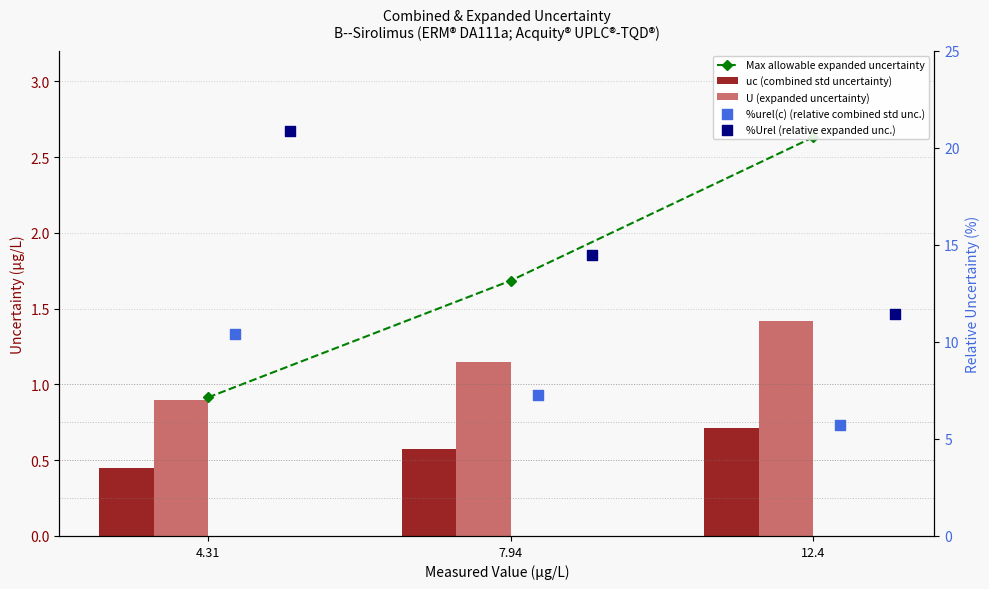

Which series has the largest Y range (max minus min)?

%Urel (relative expanded unc.)